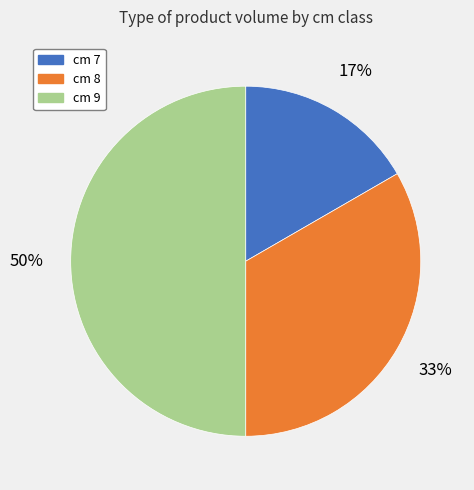

Do cm 7 and cm 9 together represent more than half of the pie?

Yes